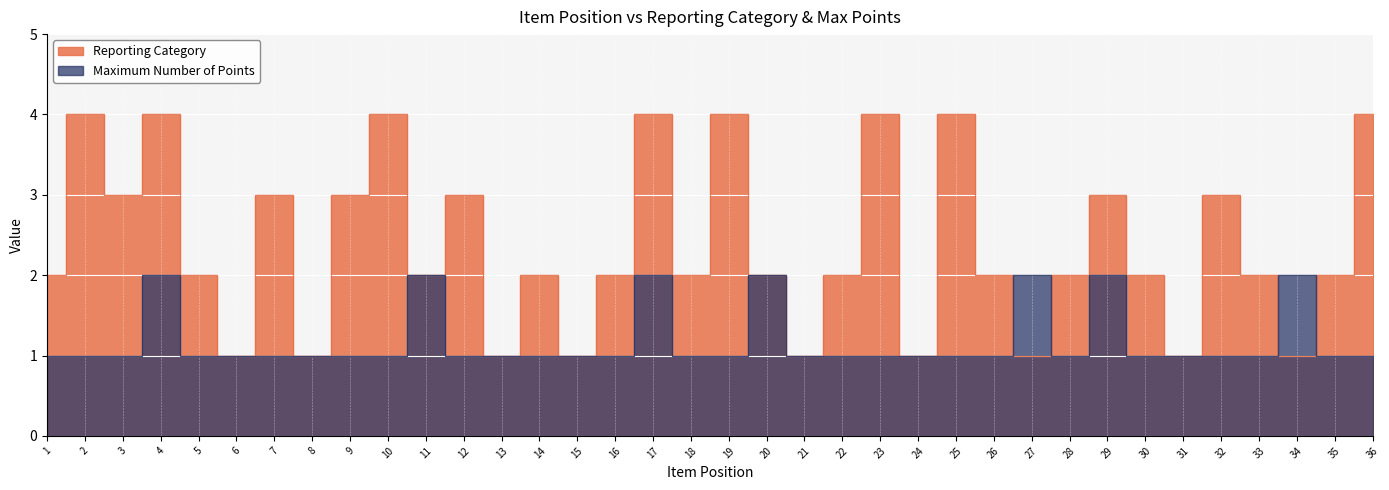

What is the difference between the Reporting Category values at 33 and 8?

1